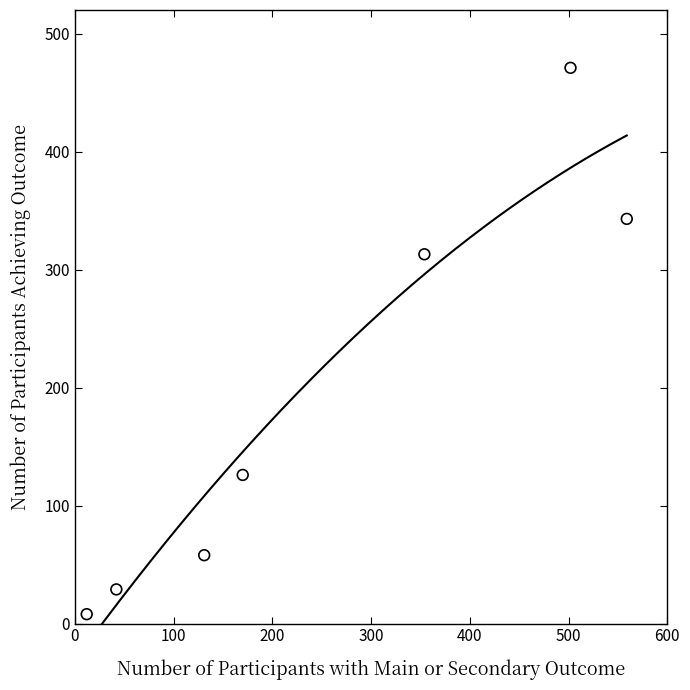

What is the range of X values (max minus min)?

547